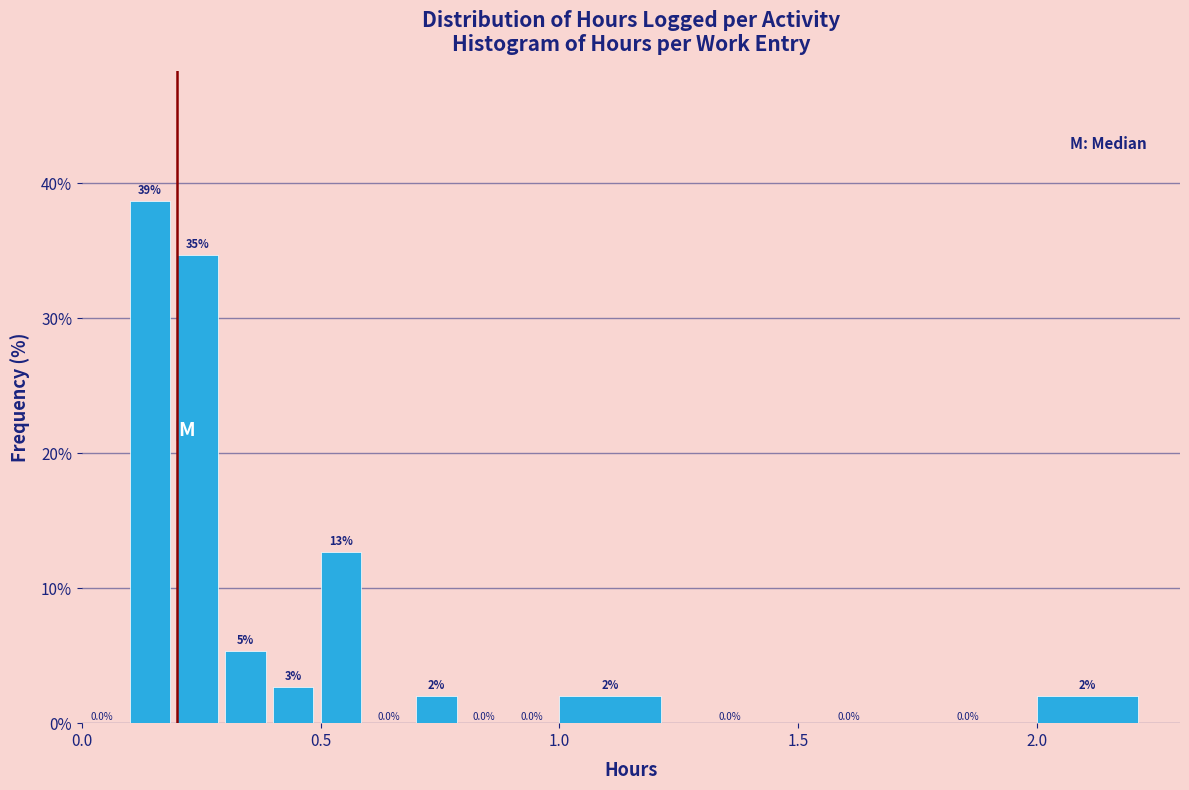

Read against the x-axis, roughly where is the centre of the tallest bar?

0.15